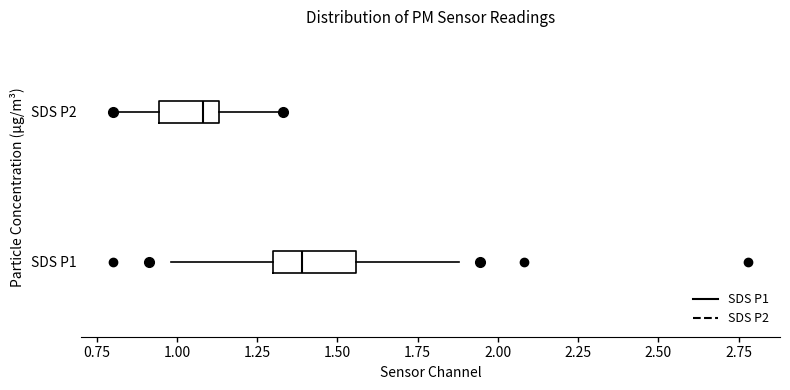

Reading bottom to top, read every box against the x-axis: the position of its median line, the range the box covers, and the ends of its whiskers. The values are not printed on the chart, so give them approximately, as read against the axis.

SDS P1: median 1.40, box 1.30 to 1.55, whiskers 1.00 to 1.90
SDS P2: median 1.10, box 0.95 to 1.15, whiskers 0.80 to 1.35